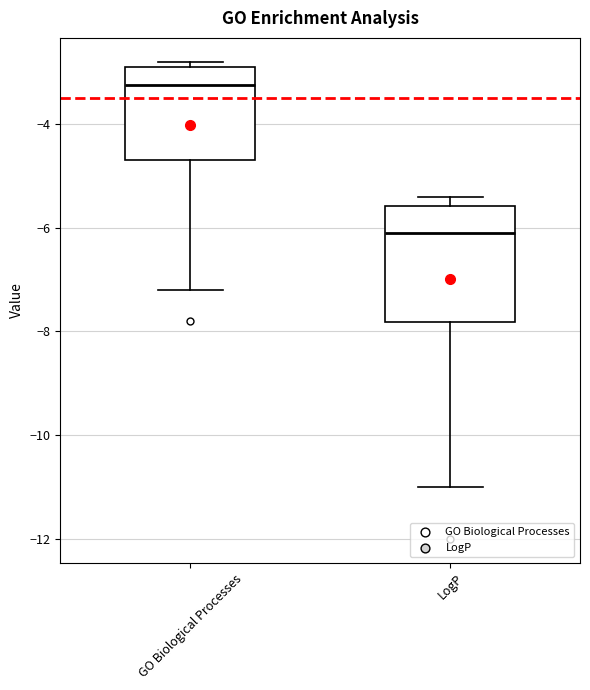

Reading left to right, read every box against the y-axis: the position of its median line, the range the box covers, and the ends of its whiskers. The values are not printed on the chart, so give them approximately, as read against the axis.

GO Biological Processes: median -3.2, box -4.6 to -2.8, whiskers -7.2 to -2.8 (just above the box's upper edge)
LogP: median -6.0, box -7.8 to -5.6, whiskers -11.0 to -5.4